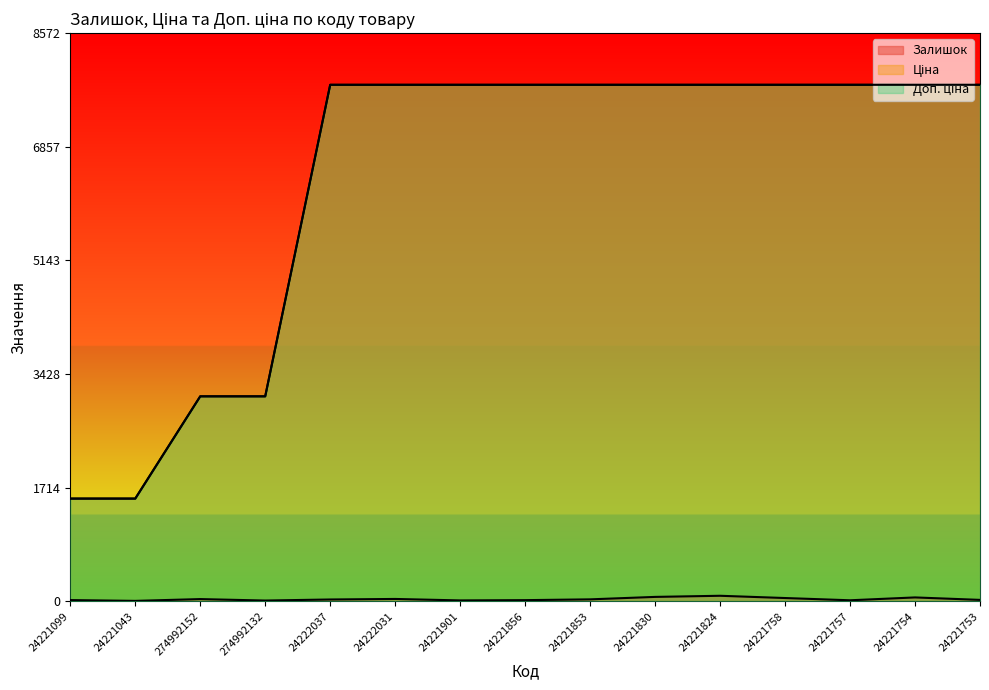

How many data points in Ціна are above 7792?

11